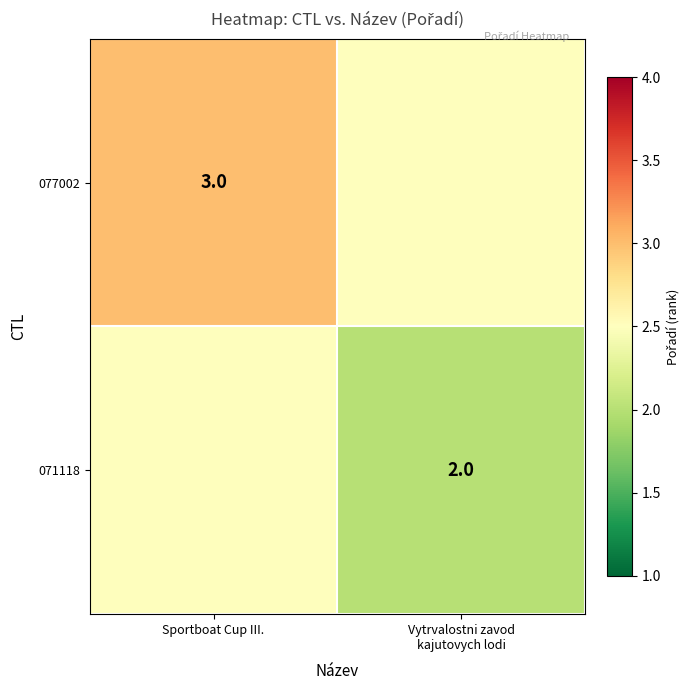

Is it true that 077002 equals 4.9 at Sportboat Cup III.?

False